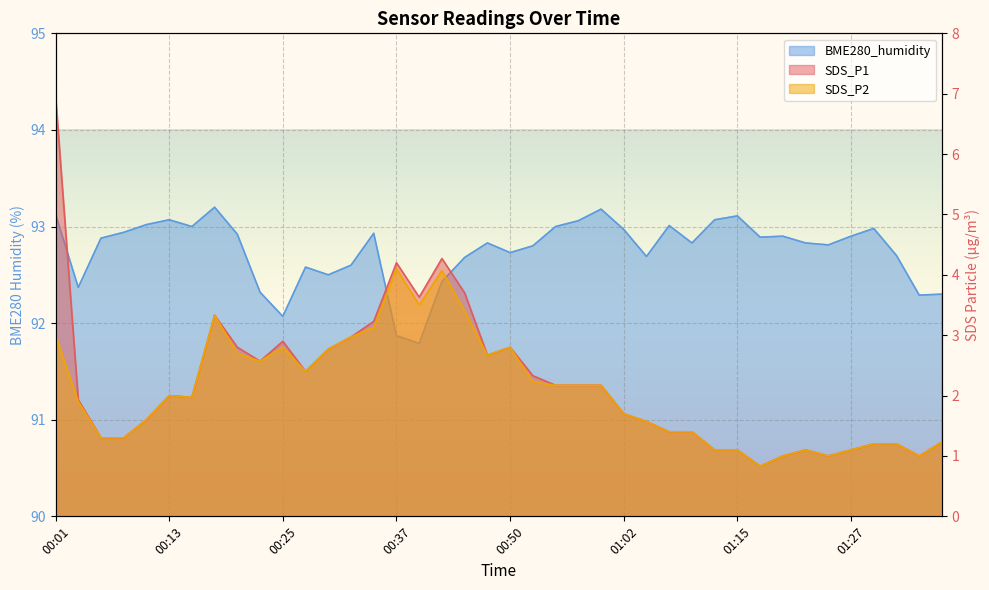

Which series has the largest total across all categories?

BME280_humidity